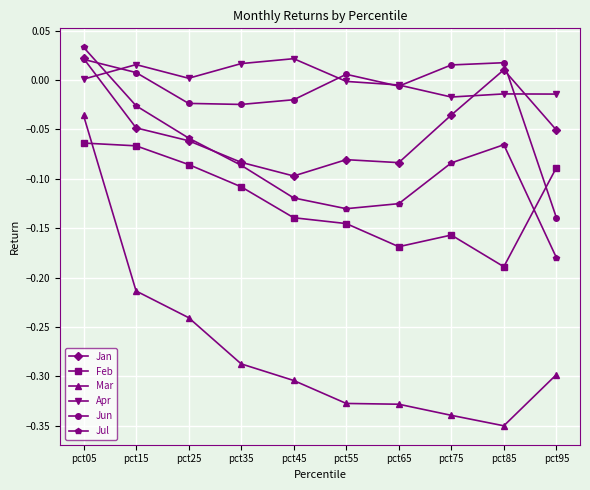

Which series has the widest spread of values?

Mar